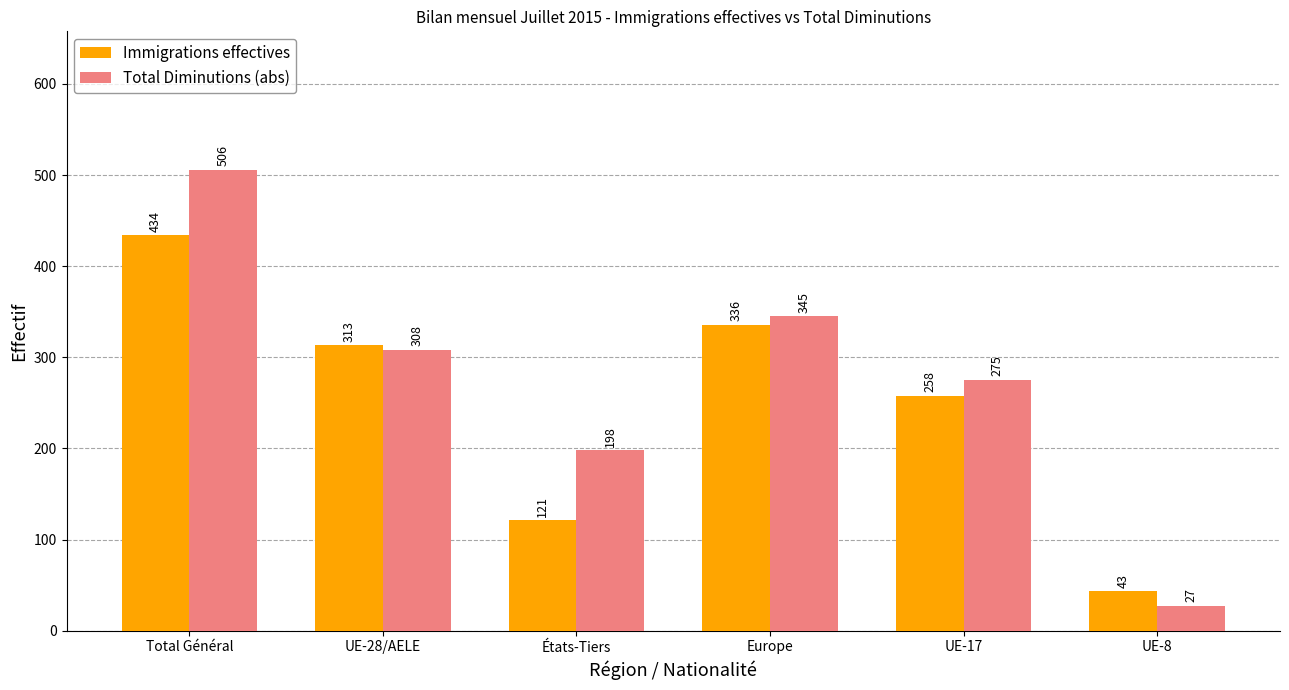

What is the spread (max minus min) of values at UE-17?

17